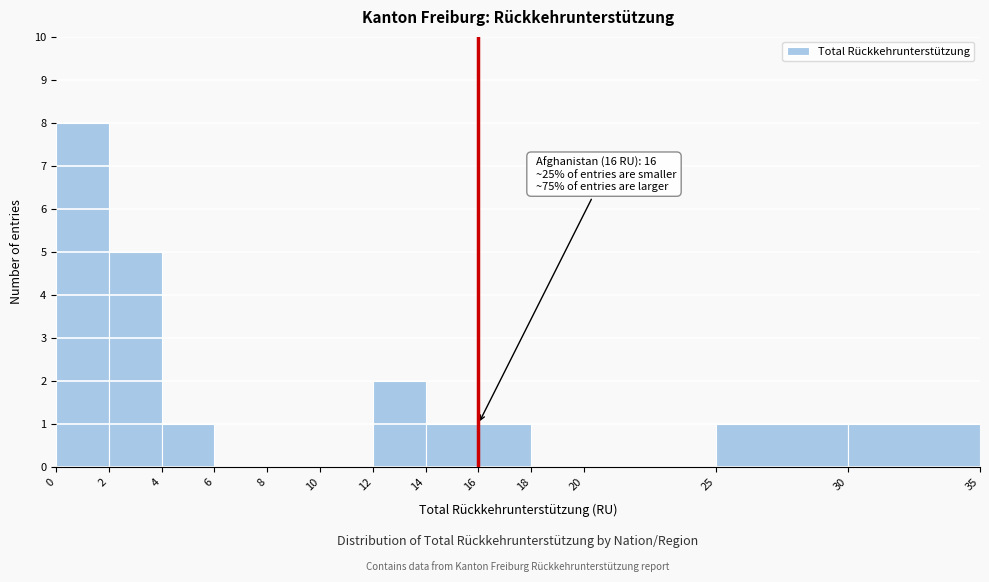

Over which range of the x-axis is the bar tallest?

0 to 2